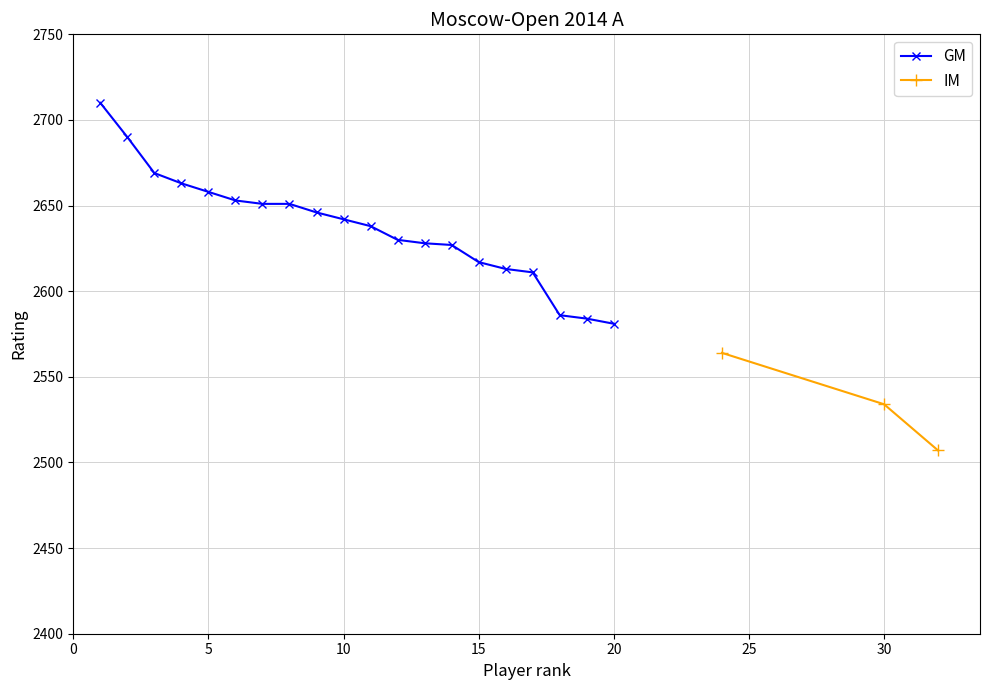

The chart shows a value of 2586 at 18. True or false?

True